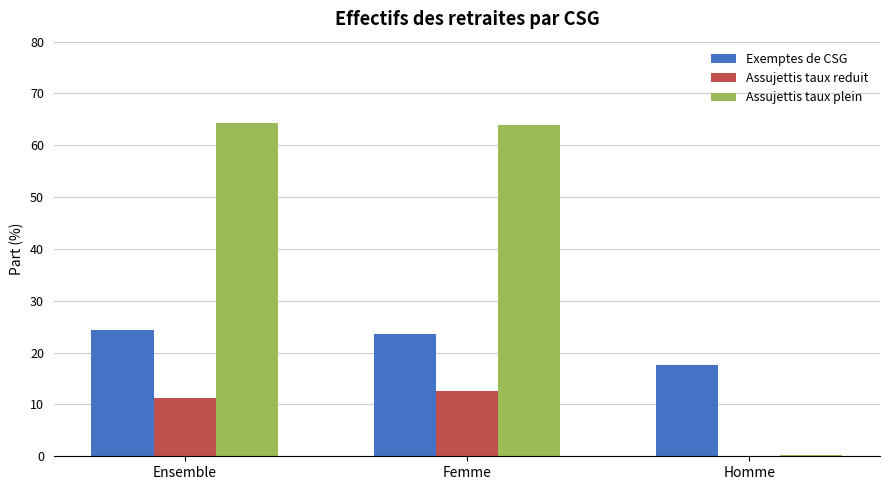

Is the value of Assujettis taux plein at Femme greater than the value of Assujettis taux reduit at Homme?

Yes